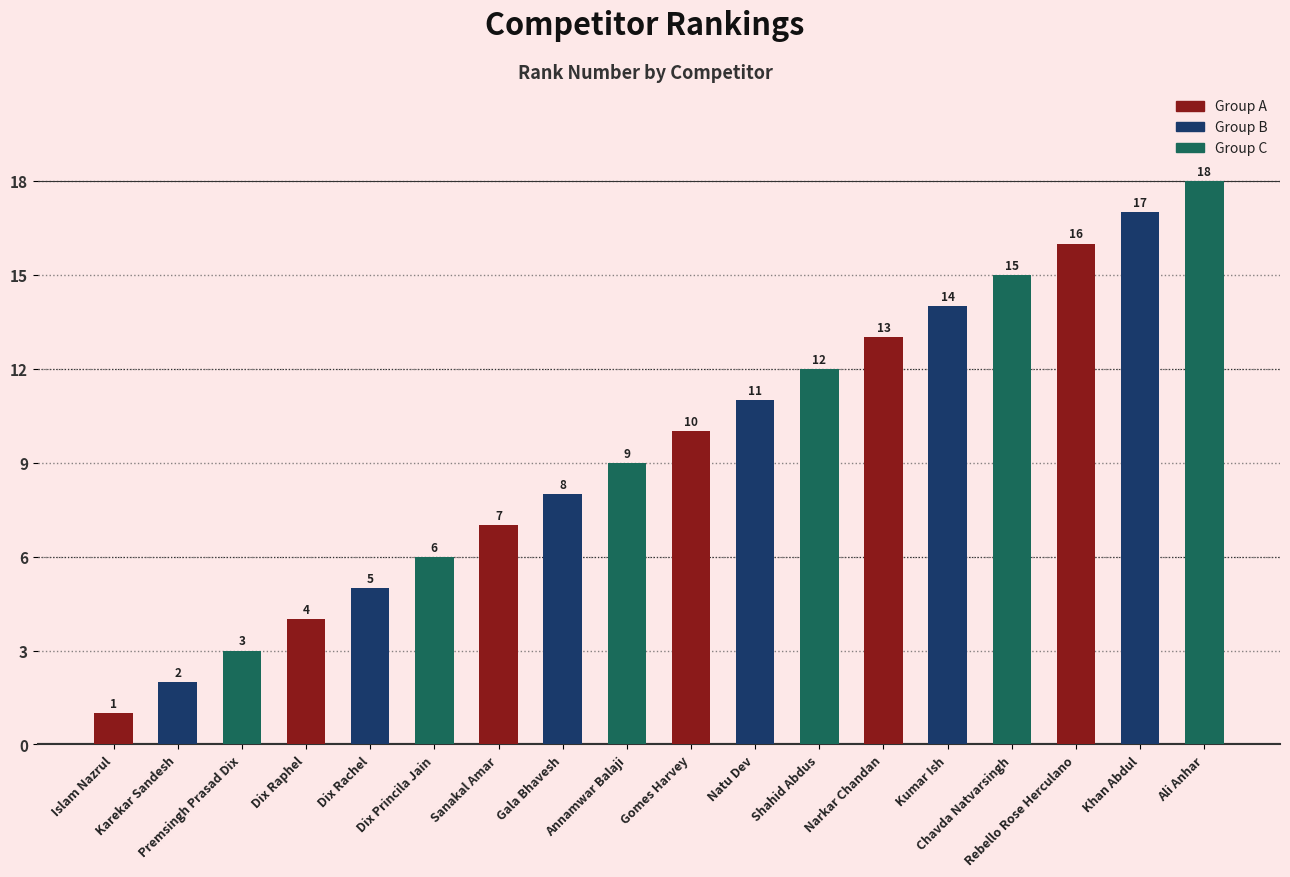

What position from the right is Shahid Abdus?

7